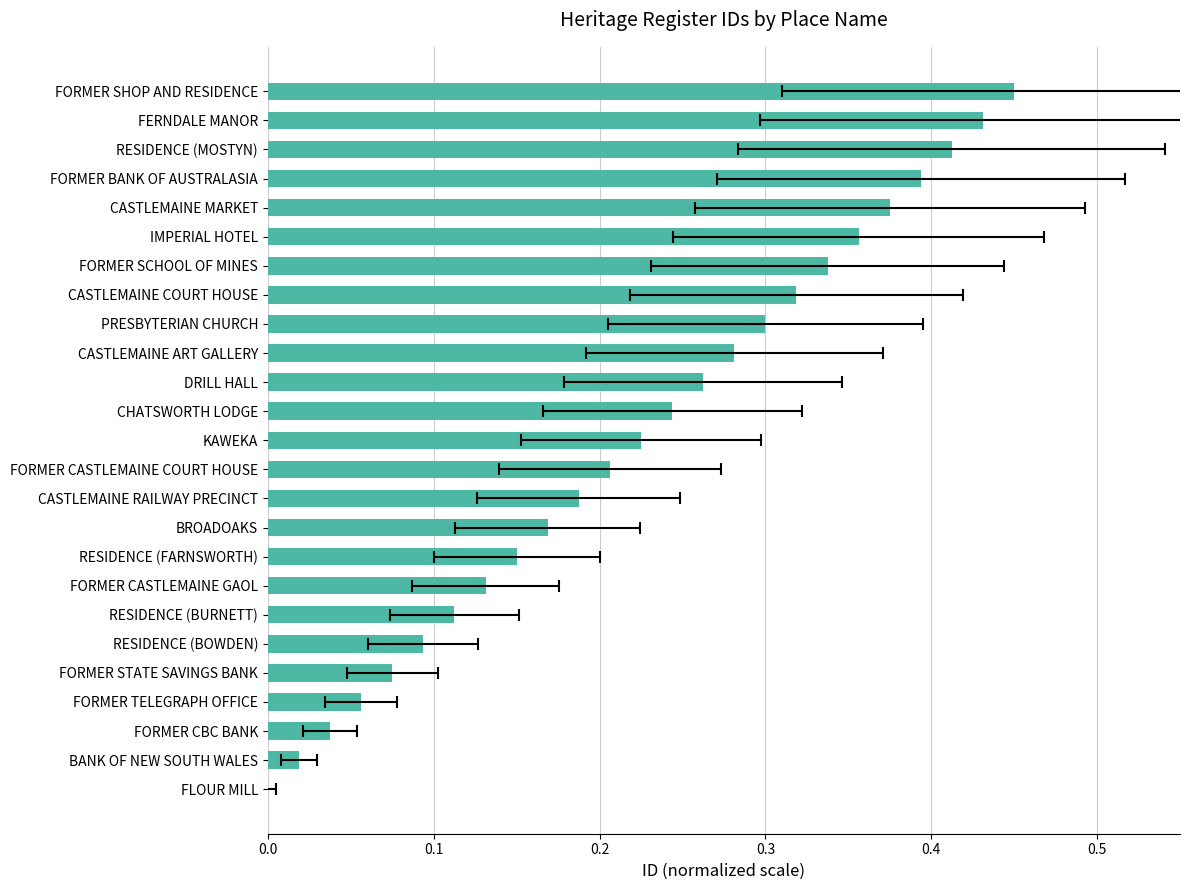

Reading right to left, list all the values displayed in this chart.

0.5	0.4	0.4	0.4	0.4	0.4	0.3	0.3	0.3	0.3	0.3	0.2	0.2	0.2	0.2	0.2	0.1	0.1	0.1	0.1	0.1	0.1	0.0	0.0	0.0